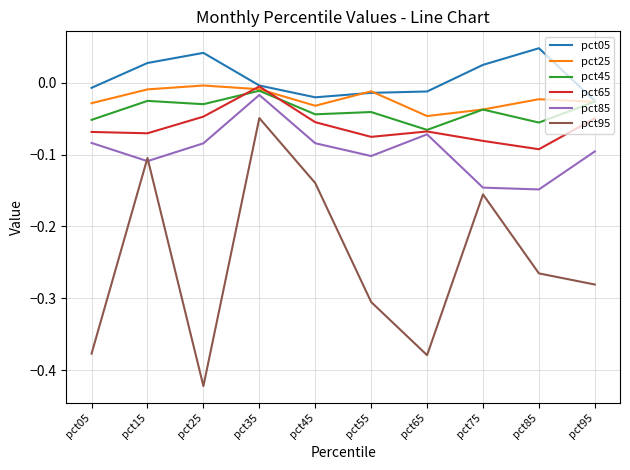

Which series has the widest spread of values?

pct95